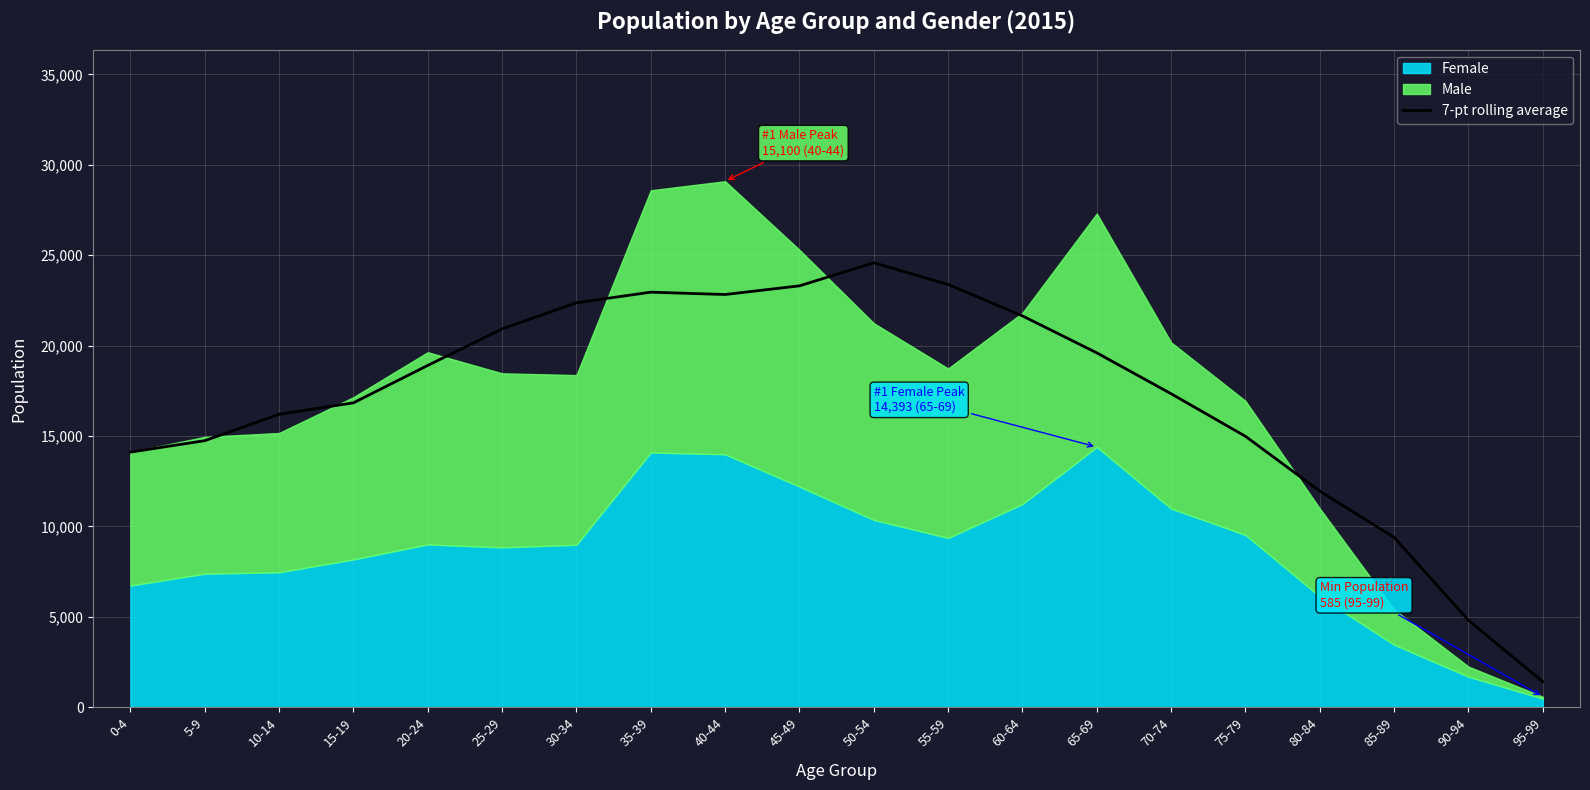

What is the label of the 12th point from the right?

40-44